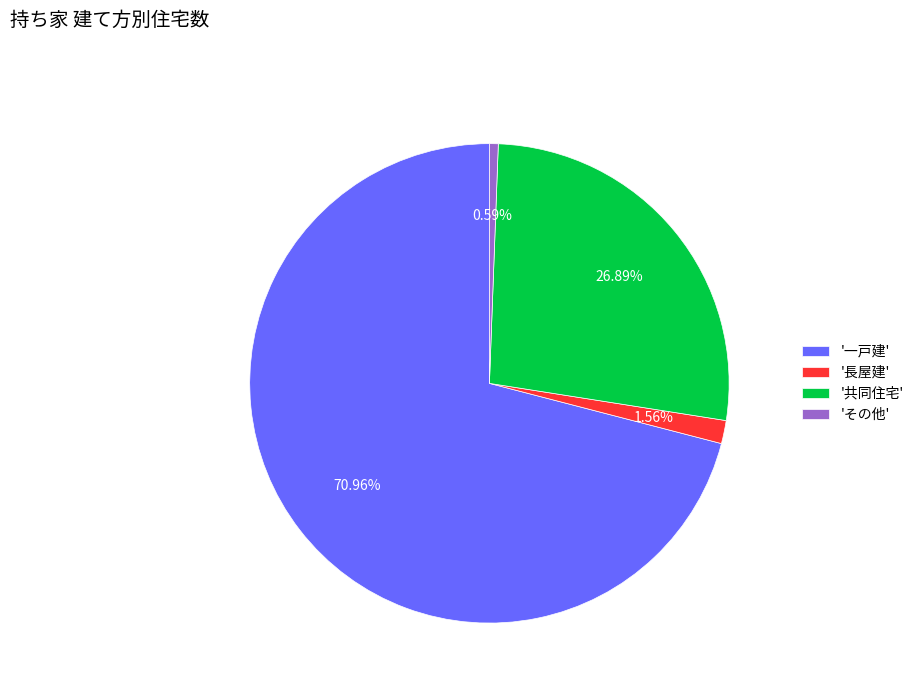

Combined, do '長屋建' and 'その他' account for over 50%?

No